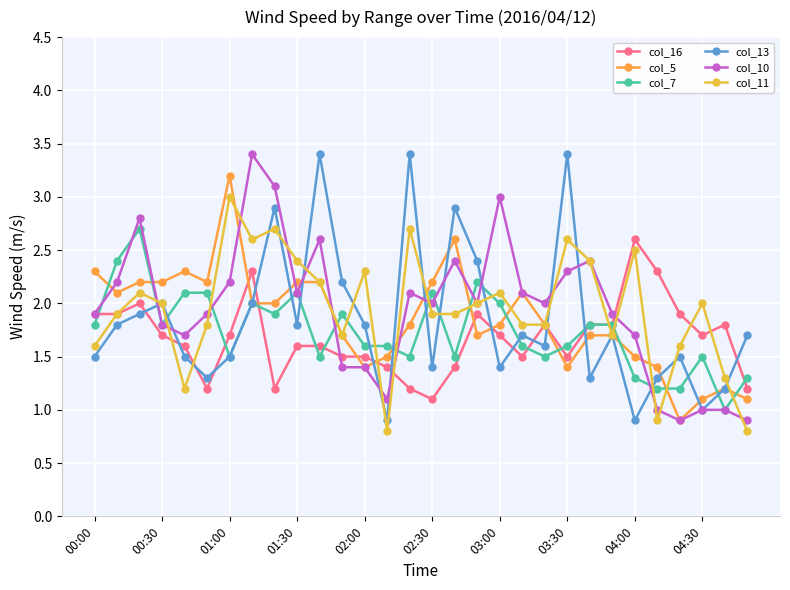

What is the value of the col_7 point at the 30th from the left?

1.3